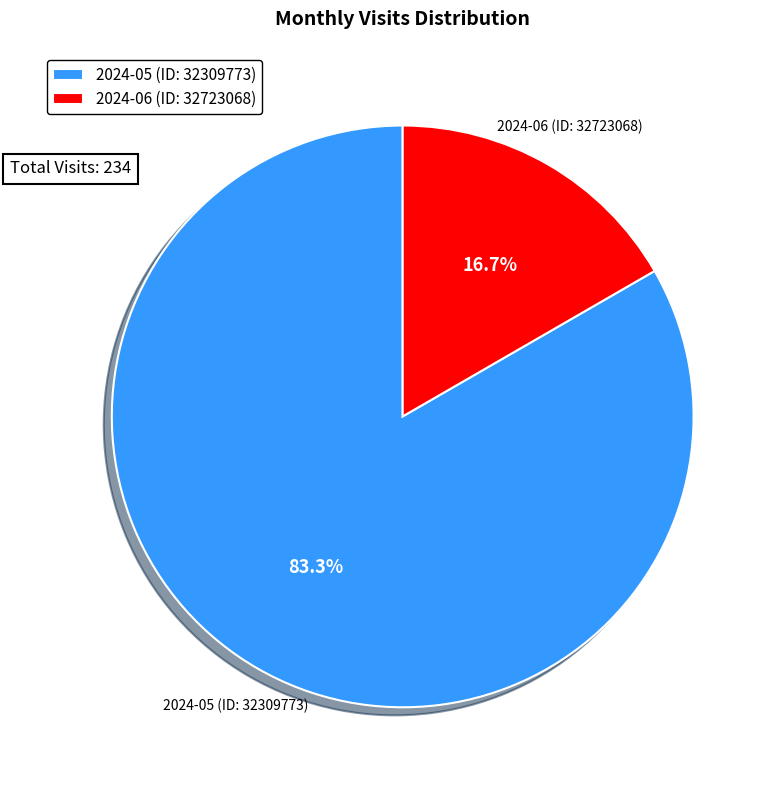

Which slice is the largest?

2024-05 (ID: 32309773)